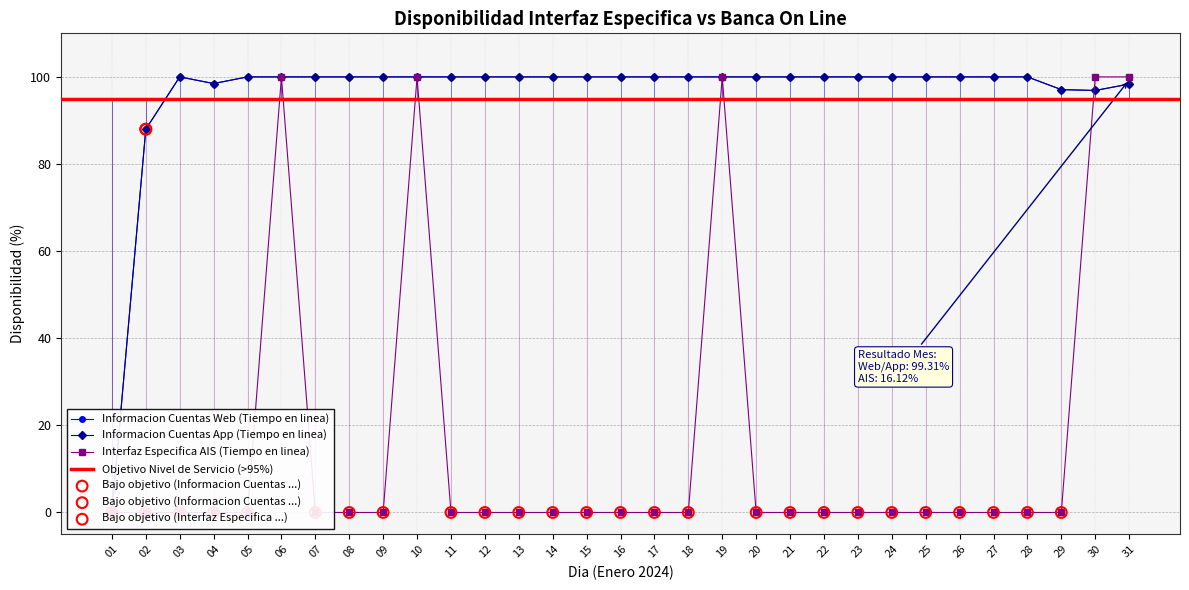

Which series has the largest total across all categories?

Informacion Cuentas Web (Tiempo en linea)